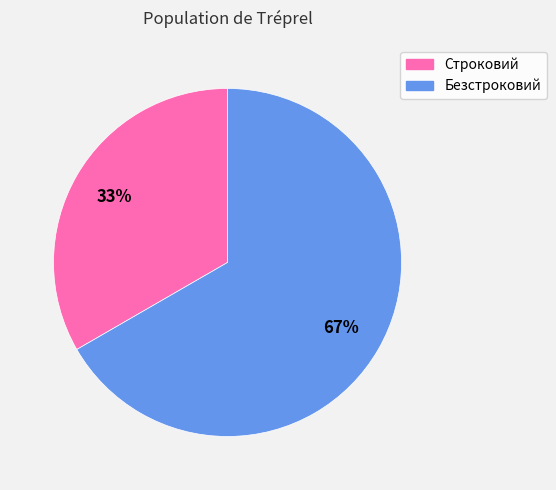

How many segments does this pie chart have?

2